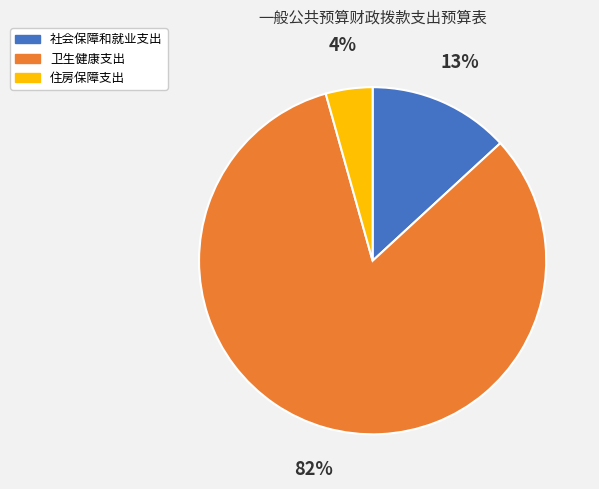

True or false: 社会保障和就业支出 accounts for 13% of the total.

True